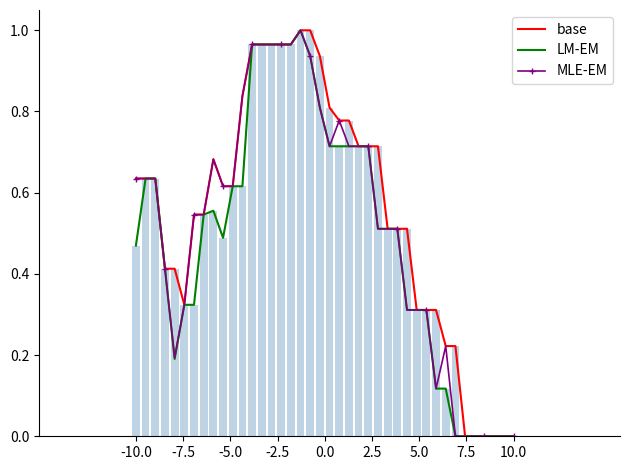

How many groups of bars are there?

40